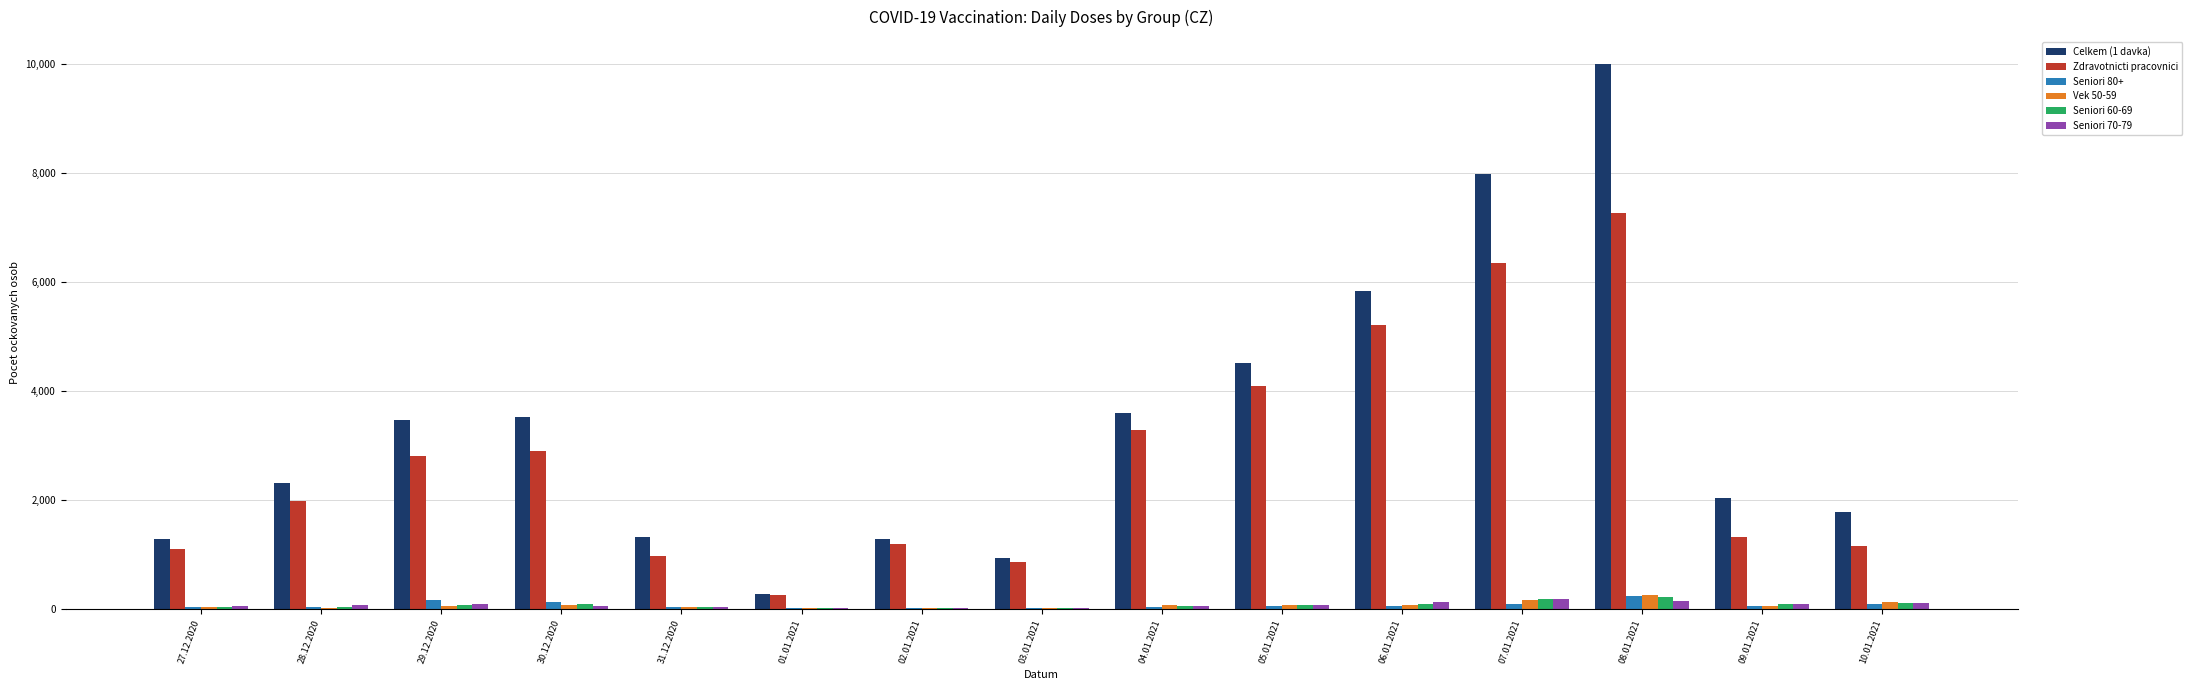

How many data points does each series have?

15